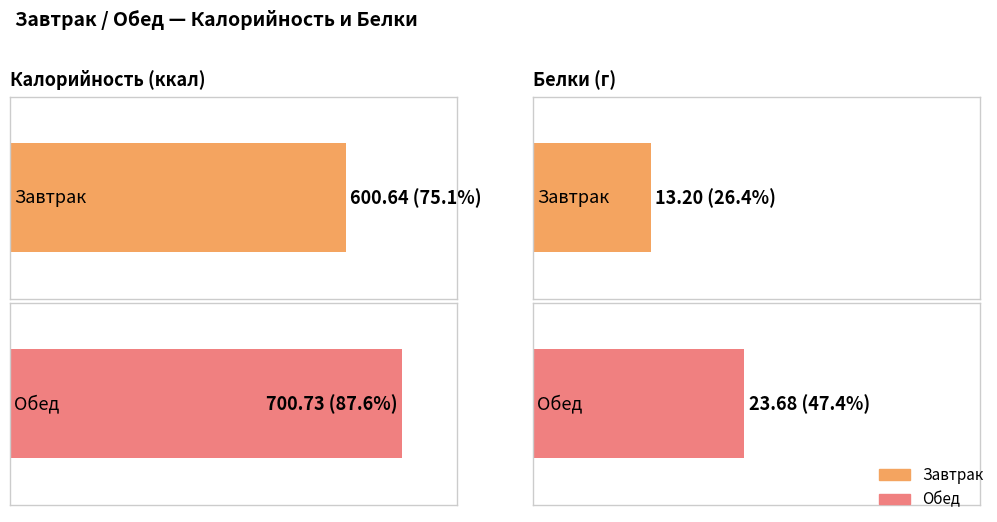

Are the bars grouped side by side (vs. stacked)?

Yes